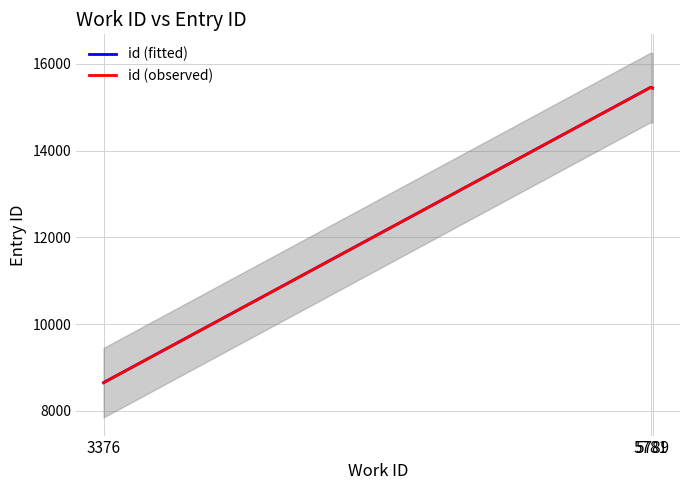

At how many categories does at least one series exceed 15325?

2